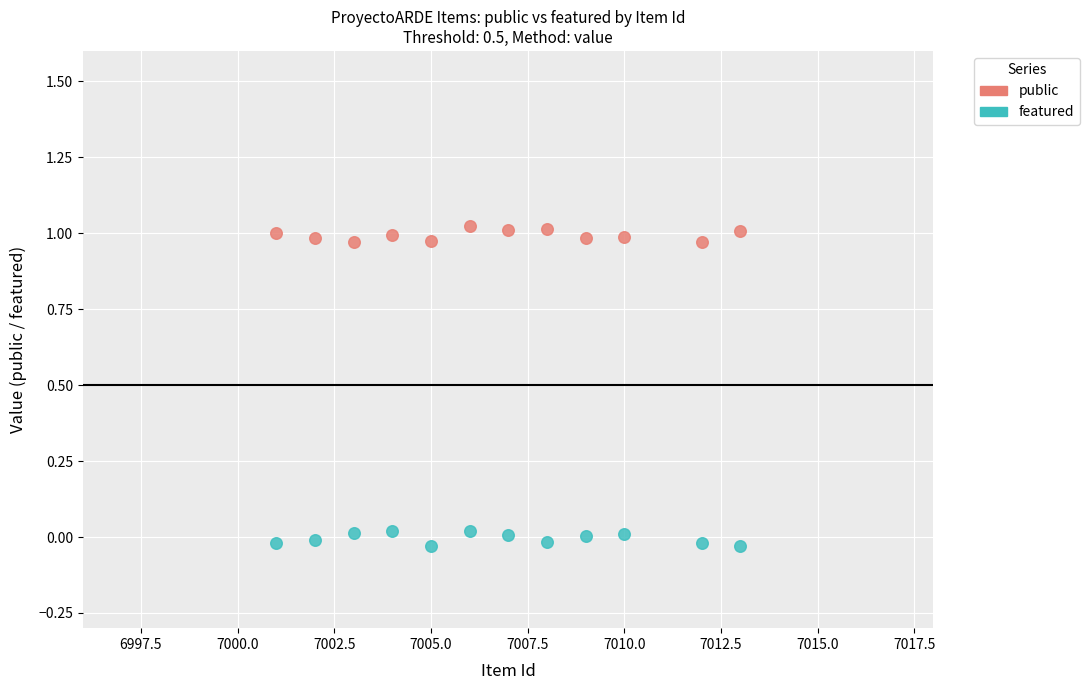

What is the X range (max minus min) for the scatter plot?

12.0